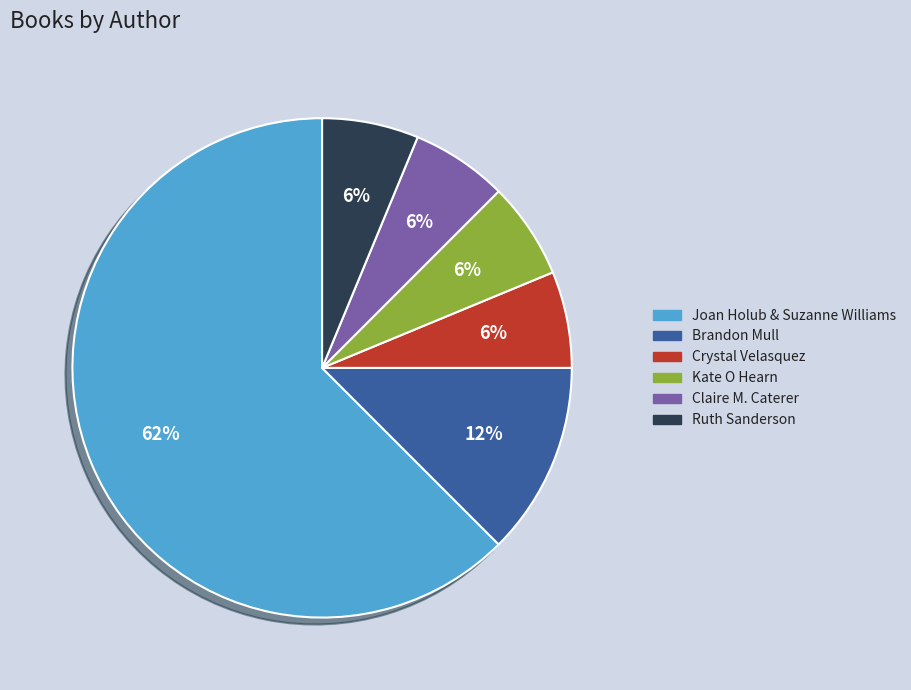

To the nearest percent, what is the average slice percentage?

17%